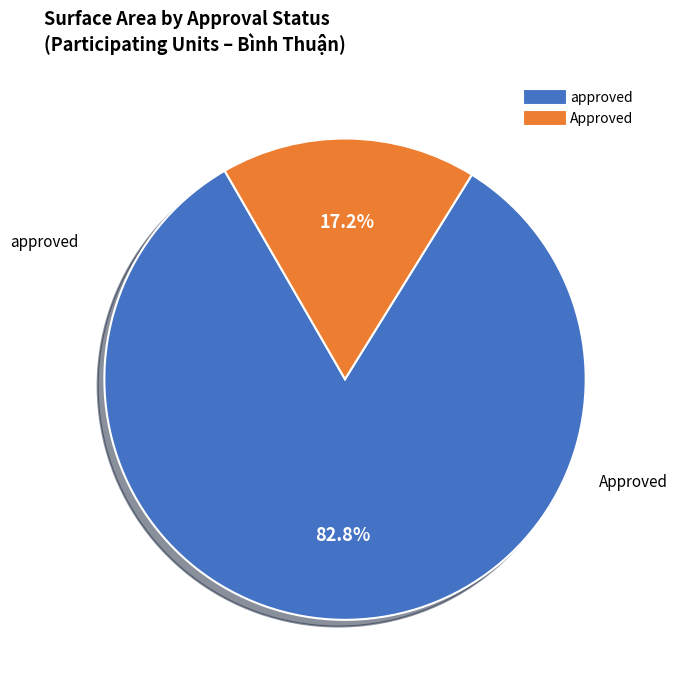

Count the number of slices in the pie.

2